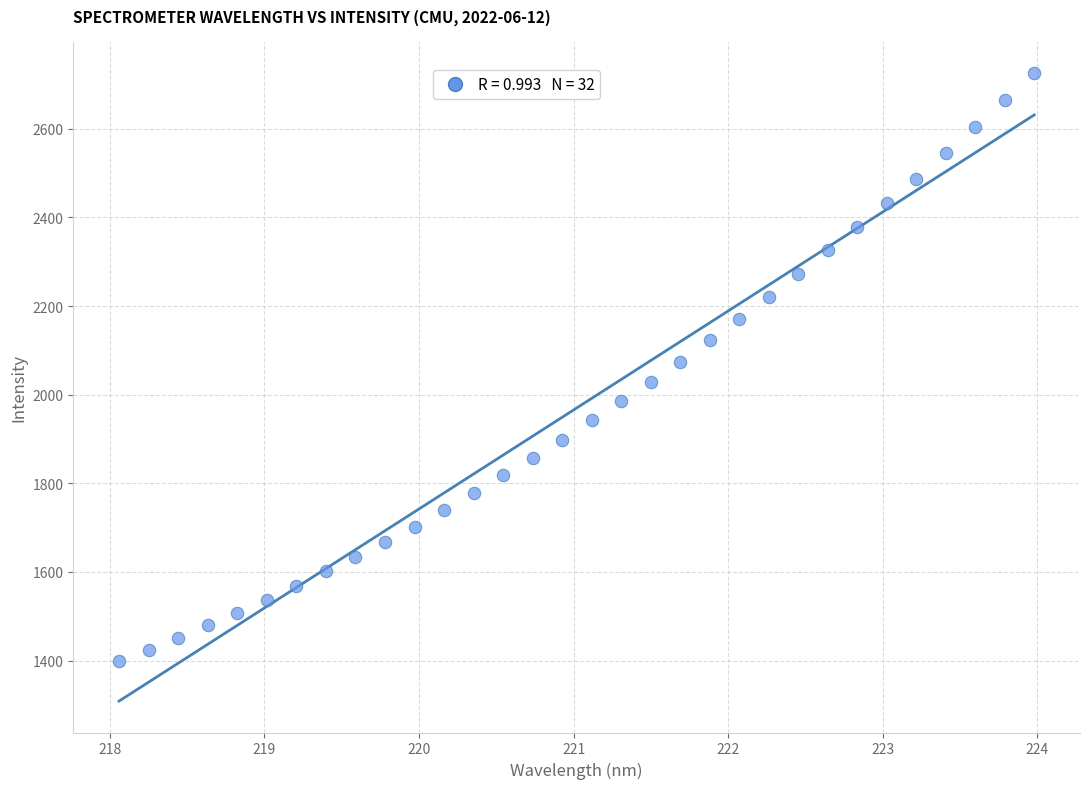

What is the range of X values (max minus min)?

5.9